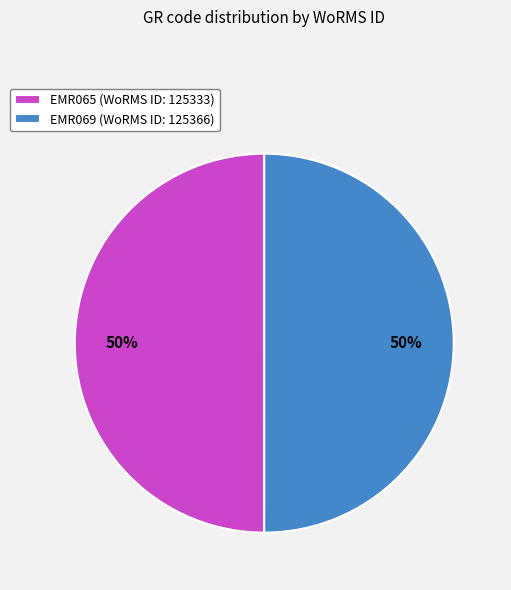

What is the ratio of the value at EMR069 (WoRMS ID: 125366) to the value at EMR065 (WoRMS ID: 125333)?

1.0